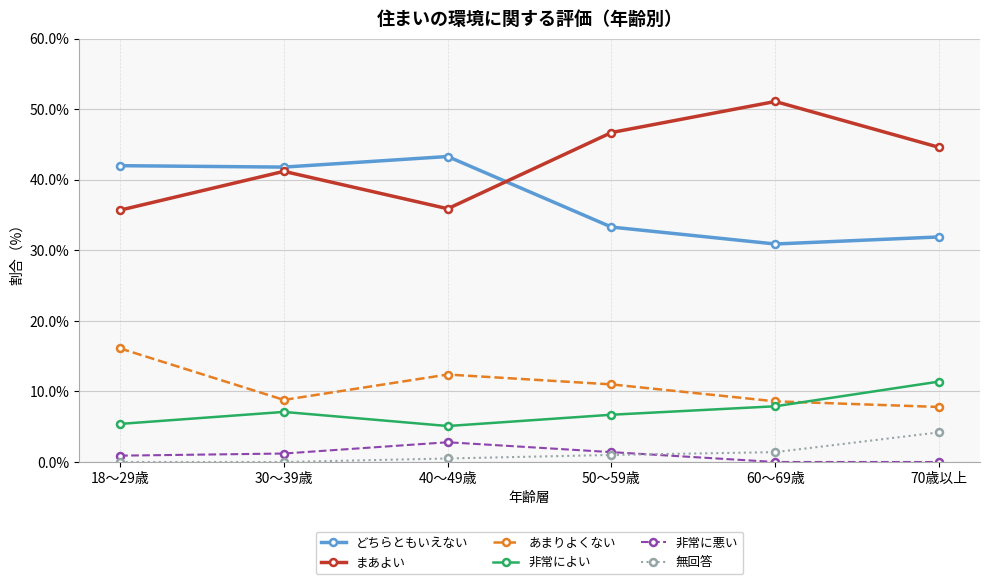

Which series has the largest total across all categories?

まあよい